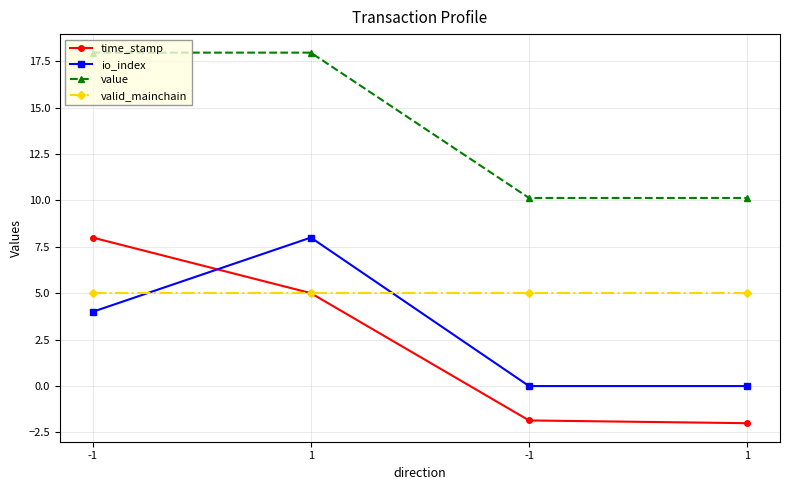

How many series are shown in this chart?

4